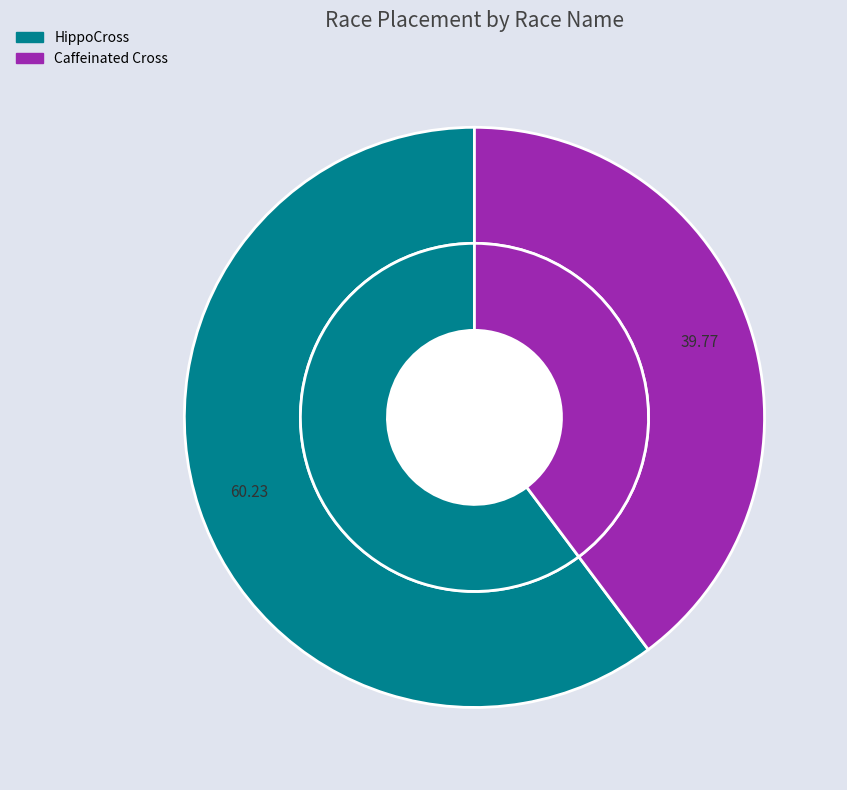

Count the number of slices in the pie.

2